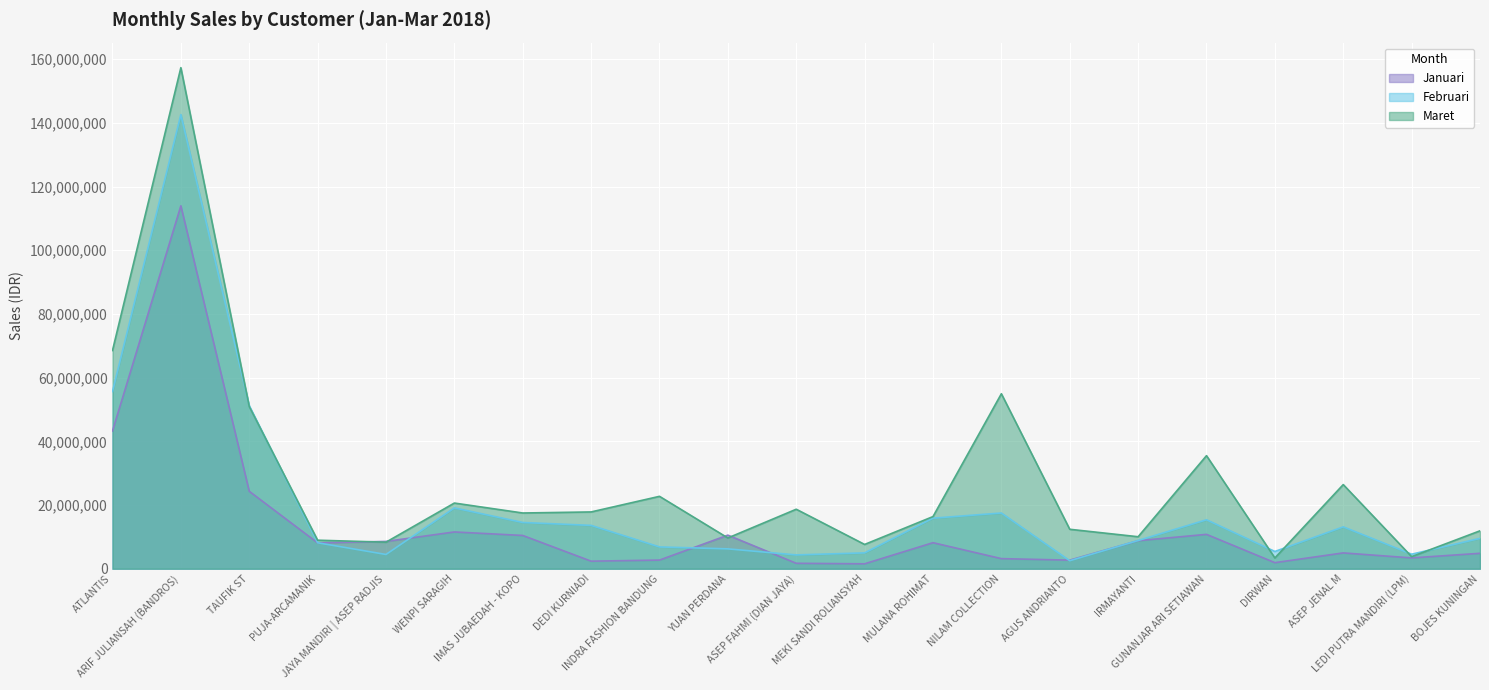

Which series ends up on top after the final intersection of Februari and Januari?

Februari